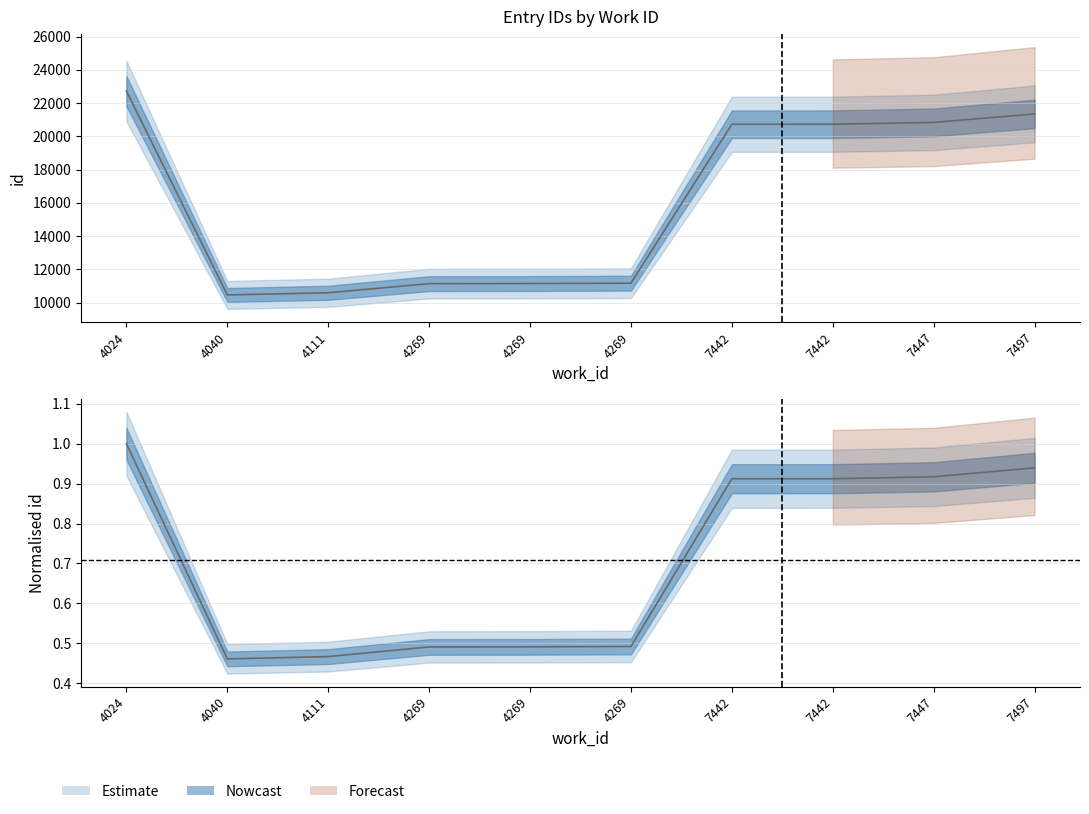

What is the approximate value at 4111?

0.5